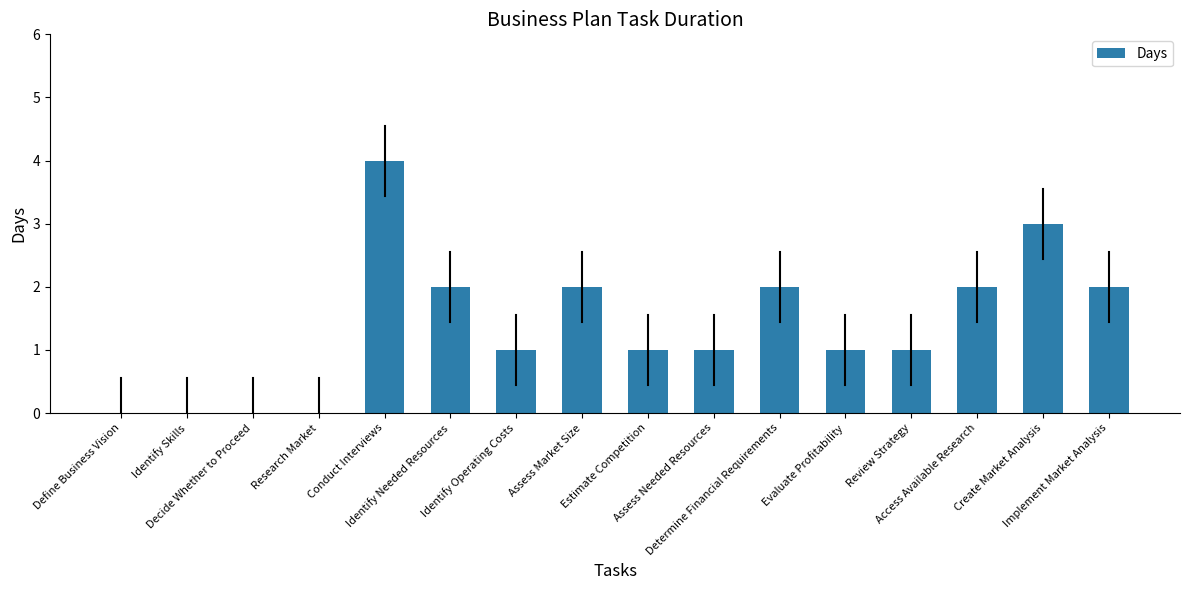

What is the sum of all values?

22